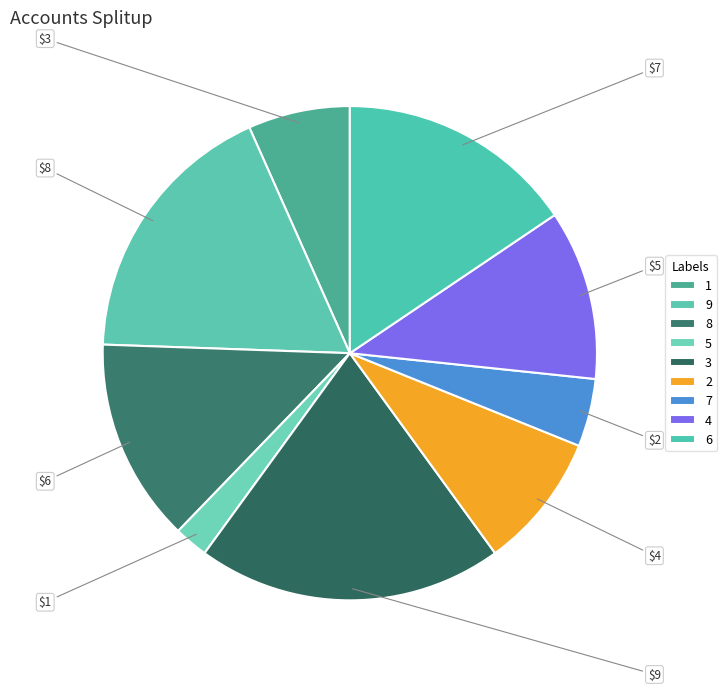

Is it true that 1 is 7% of the pie?

True